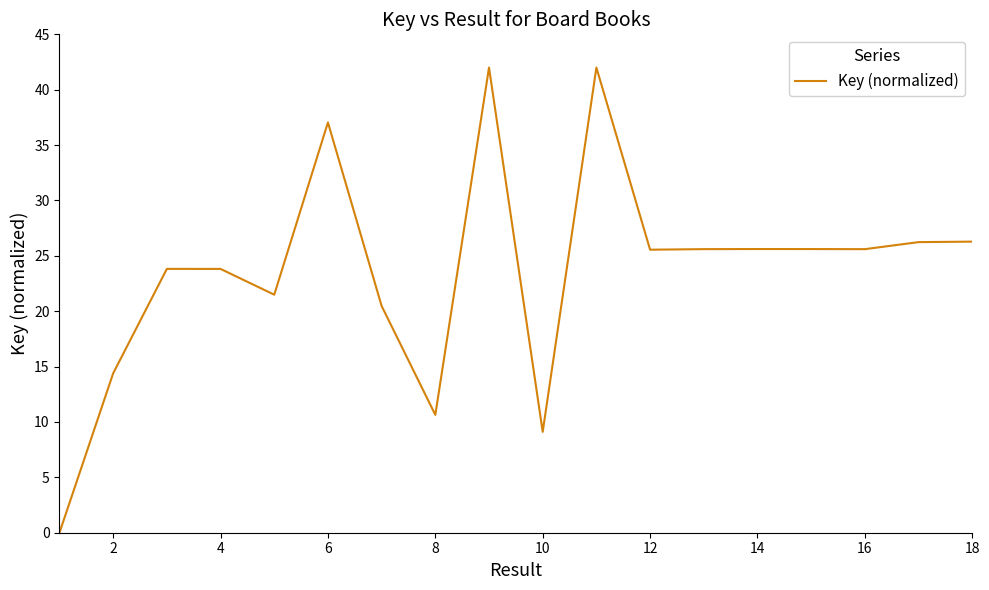

What is the greatest value displayed?

42.0